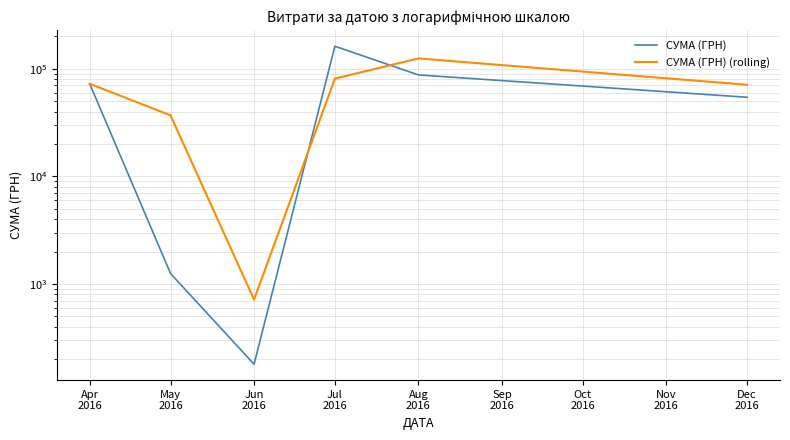

What is the average value of the СУМА (ГРН) (rolling) series?

64359.1